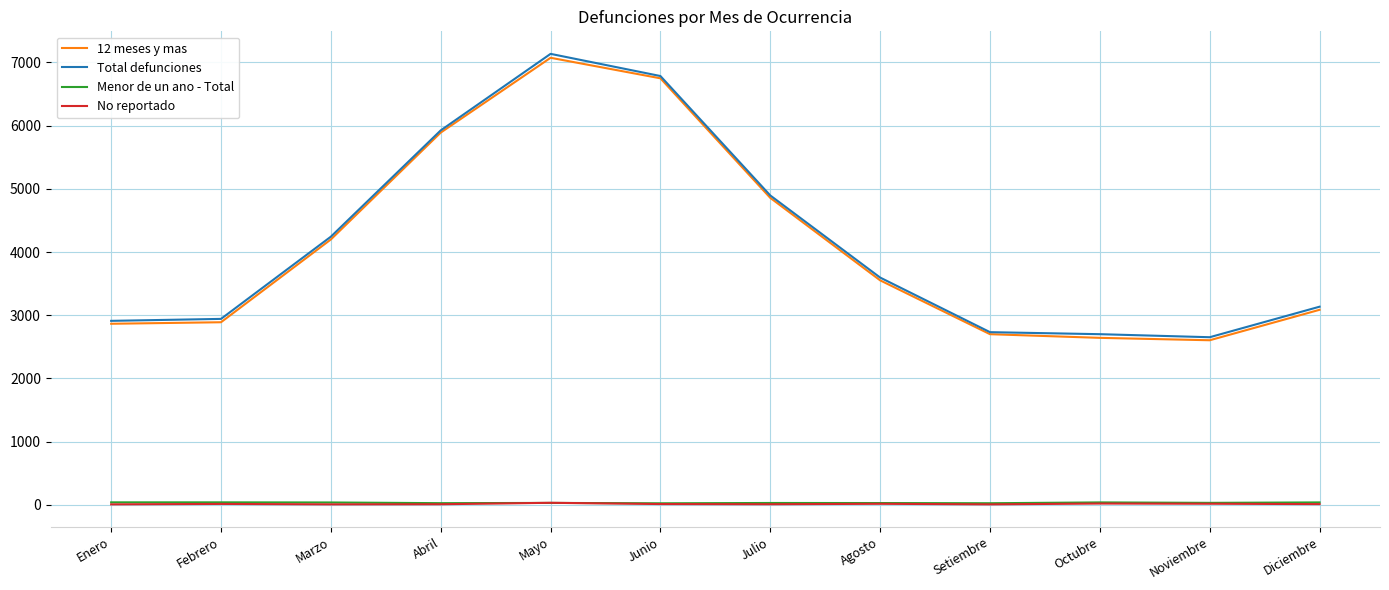

The Total defunciones series shows 1514 at Setiembre. True or false?

False